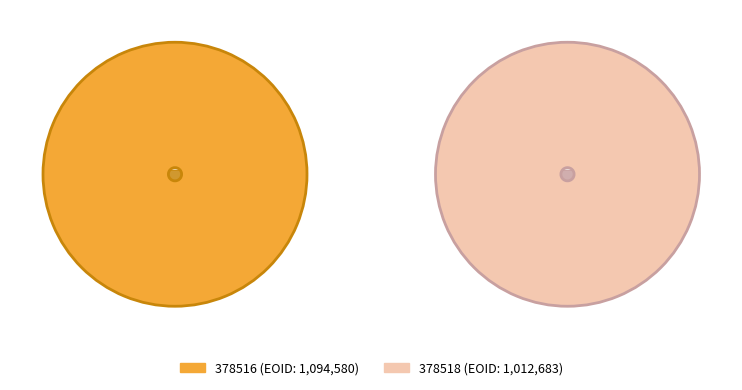

Rank the categories by value from lowest to highest.

378518, 378516